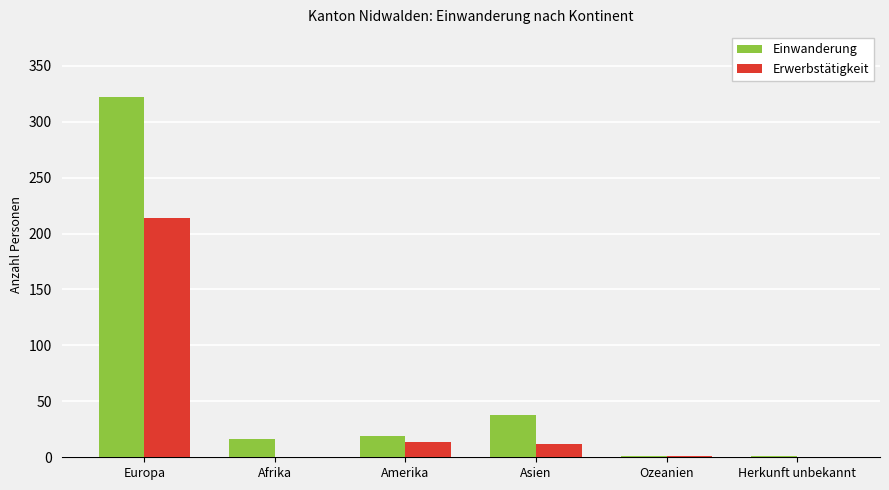

Between Asien and Ozeanien, which series saw the biggest shift?

Einwanderung